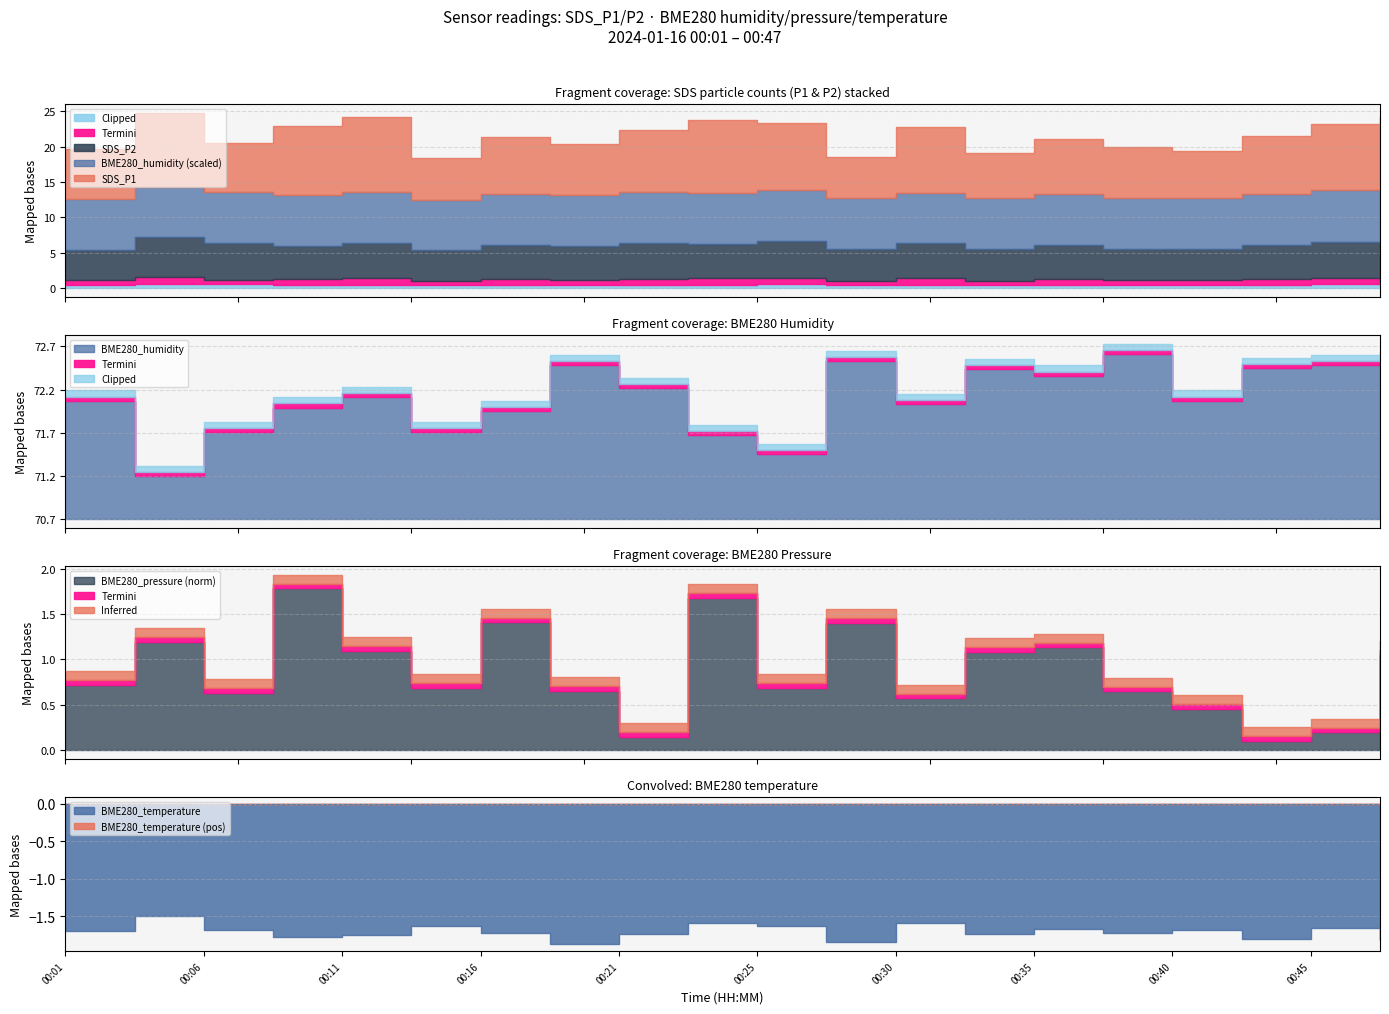

Is it true that BME280_humidity equals 72.3 at 00:35?

True